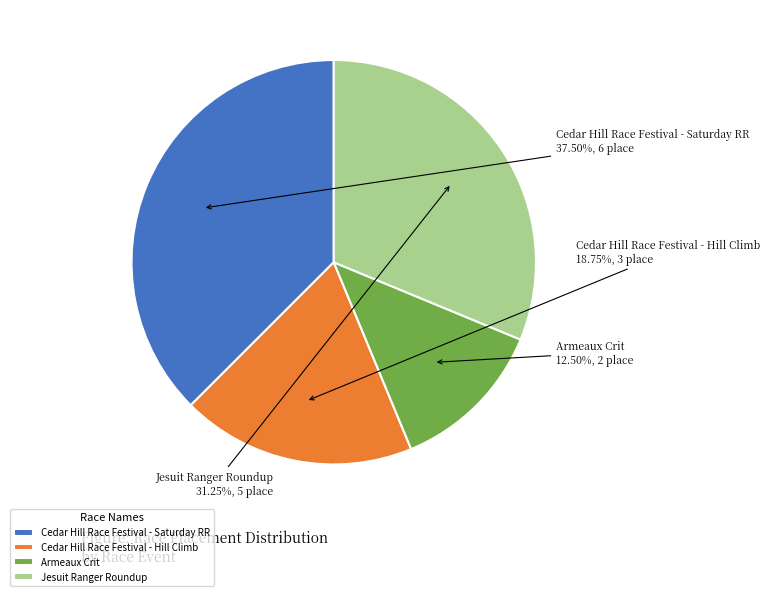

Which slice is the largest?

Cedar Hill Race Festival - Saturday RR